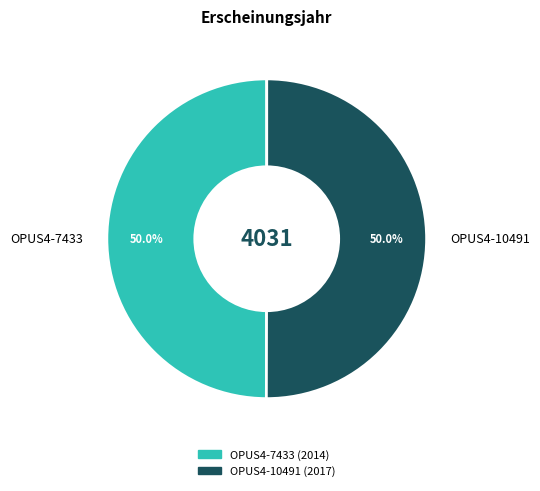

Approximately how many times larger is the value at OPUS4-10491 compared to OPUS4-7433?

1.0